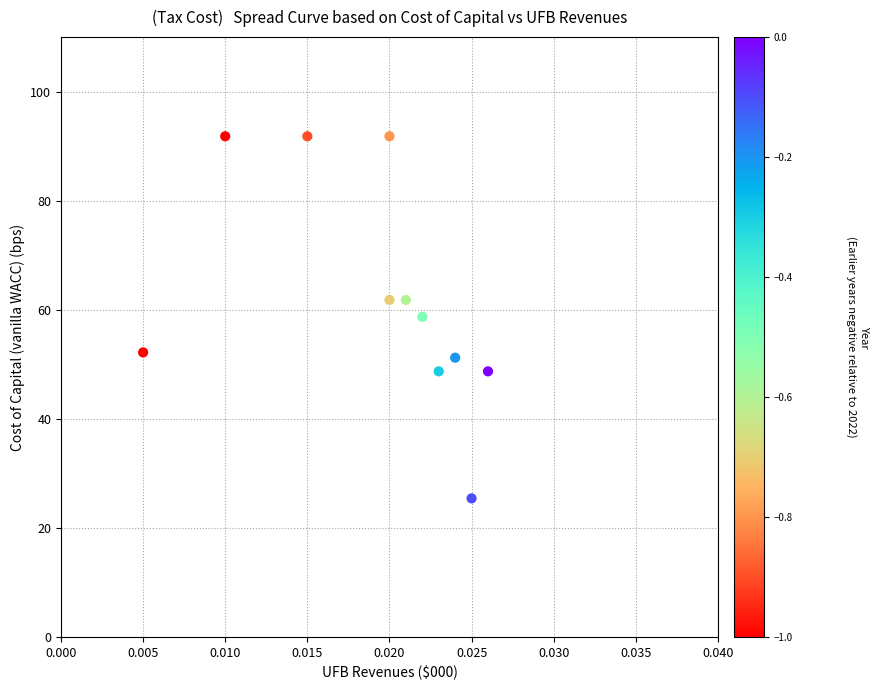

What is the range of Y values (max minus min)?

66.4